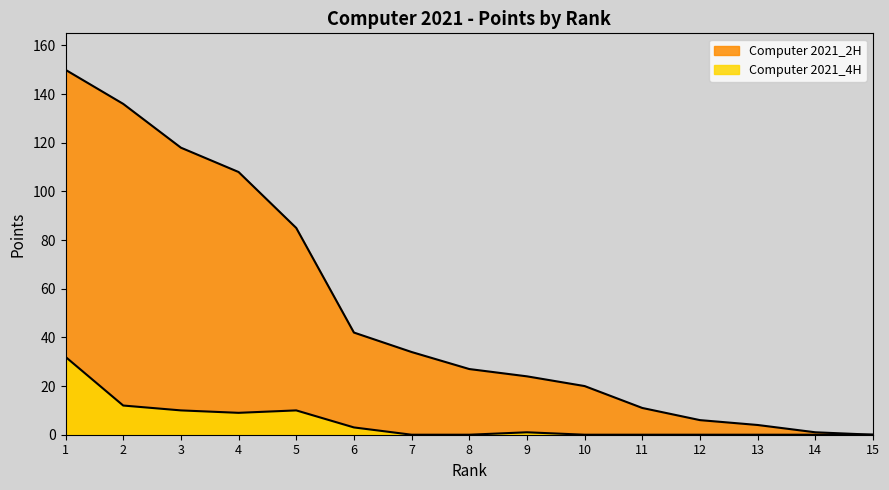

Reading left to right, transcribe all the data shown in this chart.

Computer 2021_2H: 150	136	118	108	85	42	34	27	24	20	11	6	4	1	0
Computer 2021_4H: 32	12	10	9	10	3	0	0	1	0	0	0	0	0	0